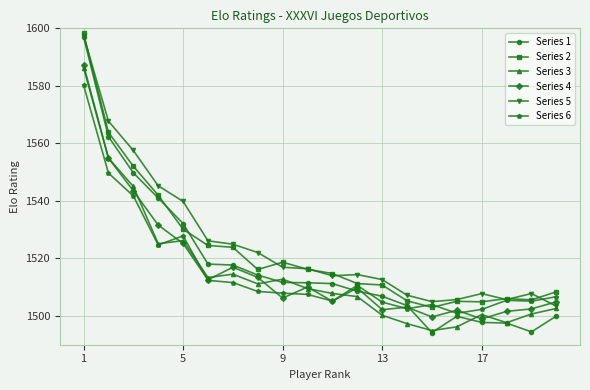

Which series has the widest spread of values?

Series 1